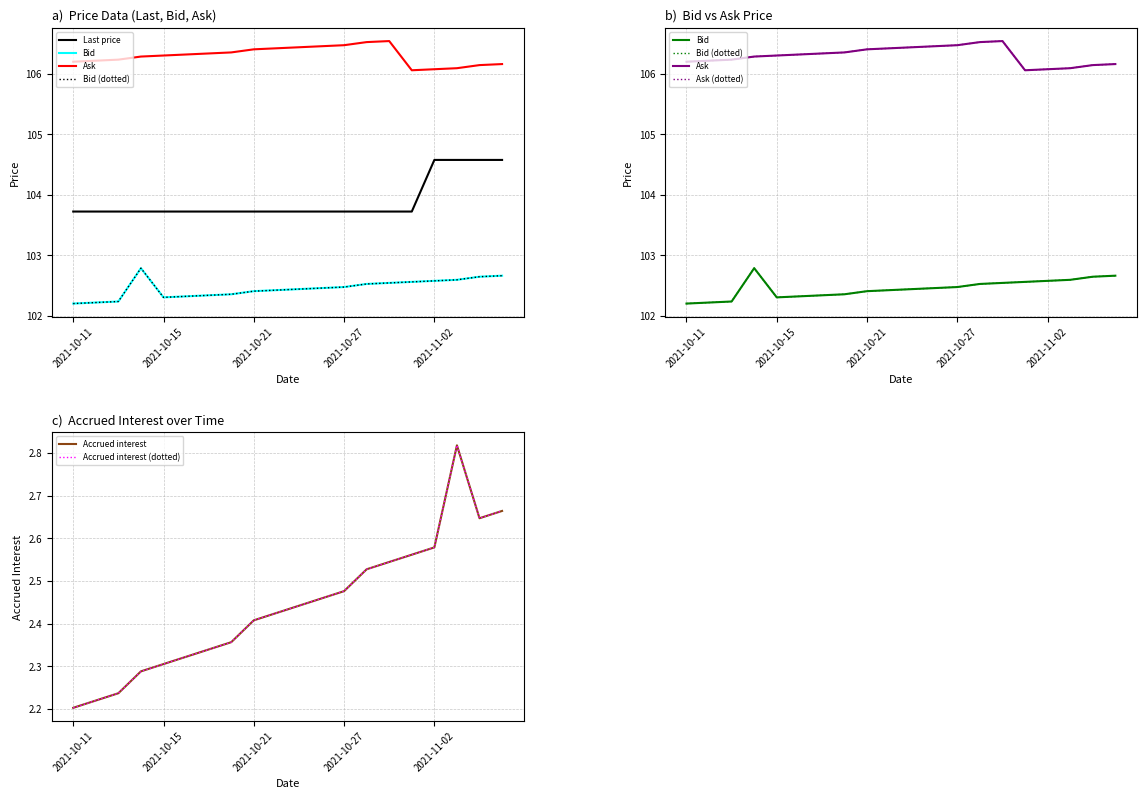

Reading left to right, list all the values displayed in this chart.

Last price: 103.7	103.7	103.7	103.7	103.7	103.7	103.7	103.7	103.7	103.7	103.7	103.7	103.7	103.7	103.7	103.7	104.6	104.6	104.6	104.6
Bid: 102.2	102.2	102.2	102.8	102.3	102.3	102.3	102.4	102.4	102.4	102.4	102.5	102.5	102.5	102.5	102.6	102.6	102.6	102.6	102.7
Ask: 106.2	106.2	106.2	106.3	106.3	106.3	106.3	106.4	106.4	106.4	106.4	106.5	106.5	106.5	106.5	106.1	106.1	106.1	106.1	106.2
Accrued interest: 2.2	2.2	2.2	2.3	2.3	2.3	2.3	2.4	2.4	2.4	2.4	2.5	2.5	2.5	2.5	2.6	2.6	2.8	2.6	2.7